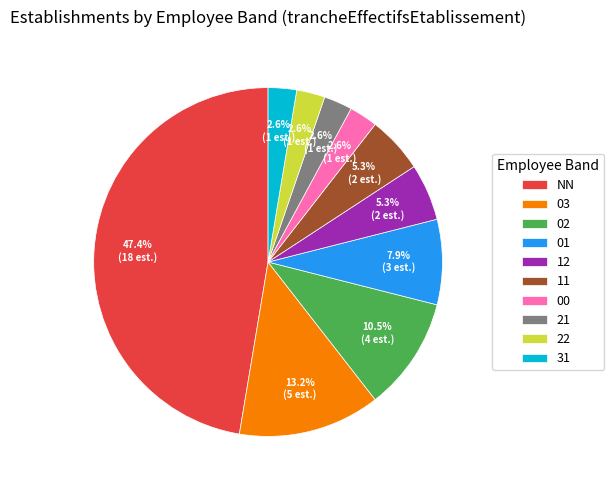

To the nearest percent, what portion does 22 represent?

3%